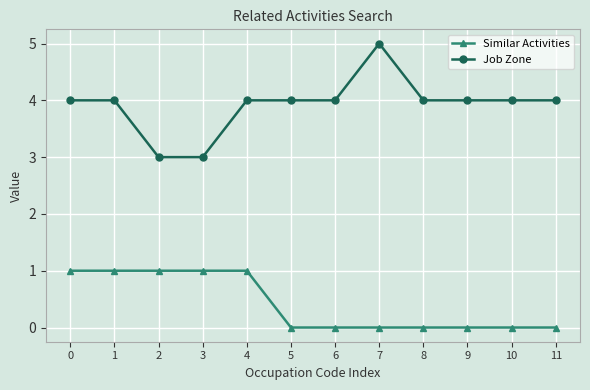

True or false: Similar Activities and Job Zone intersect in this chart.

False